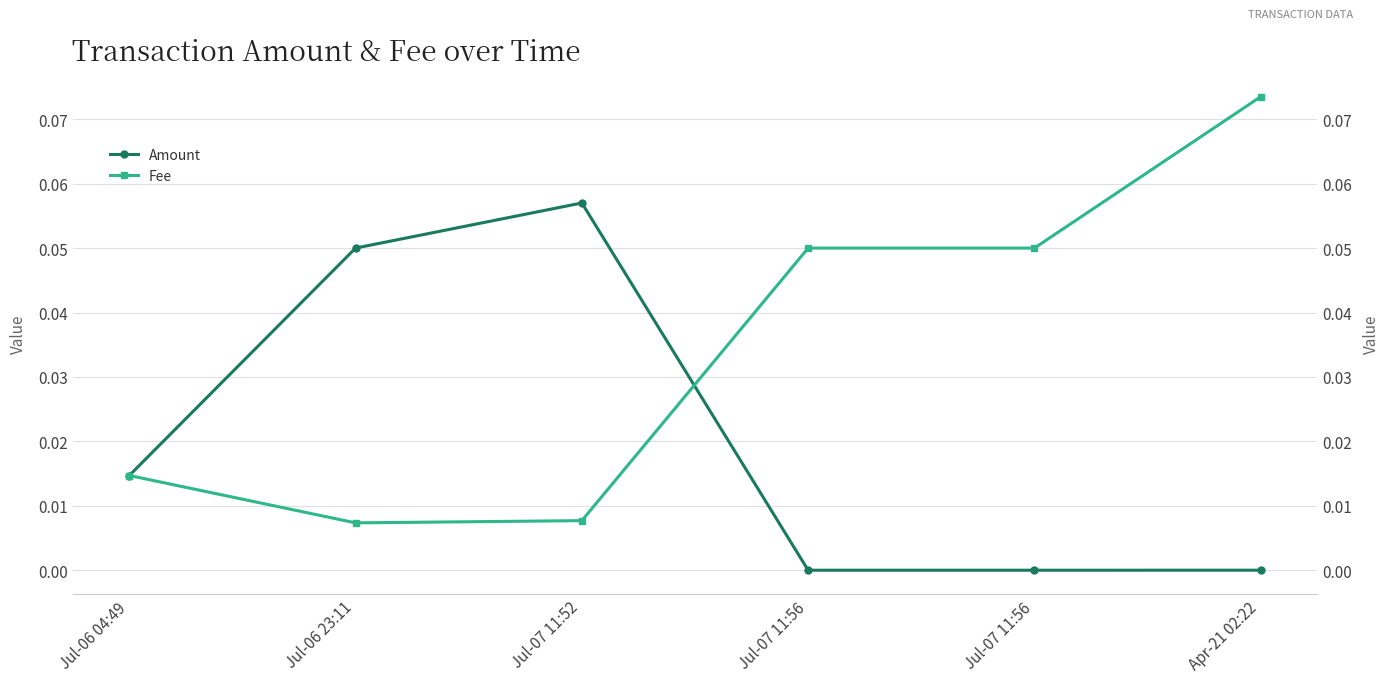

What are all the series names shown in the legend?

Amount, Fee